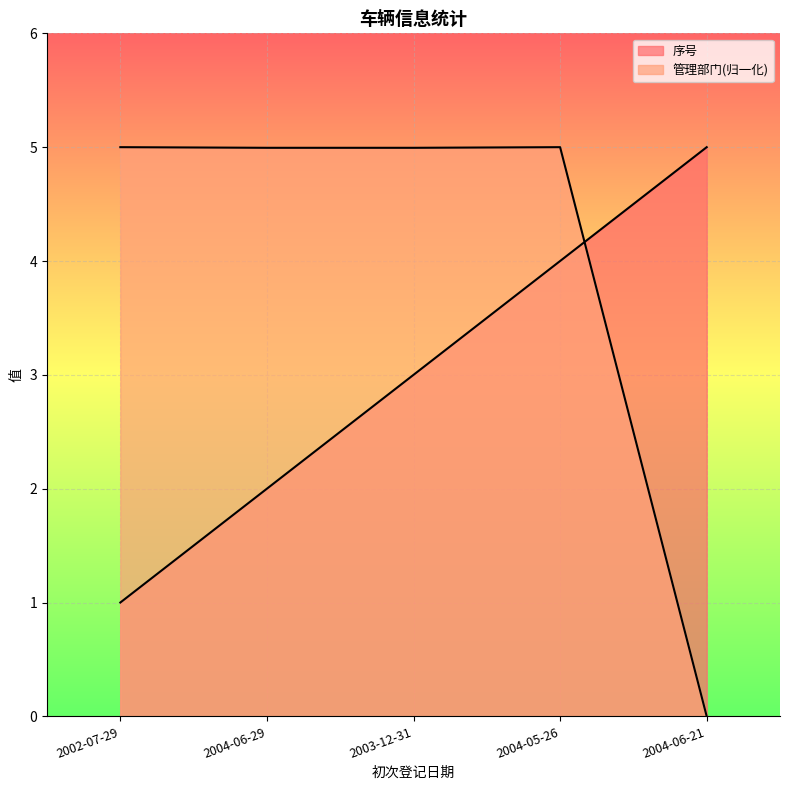

List the series in order of their overall mean, highest first.

管理部门, 序号